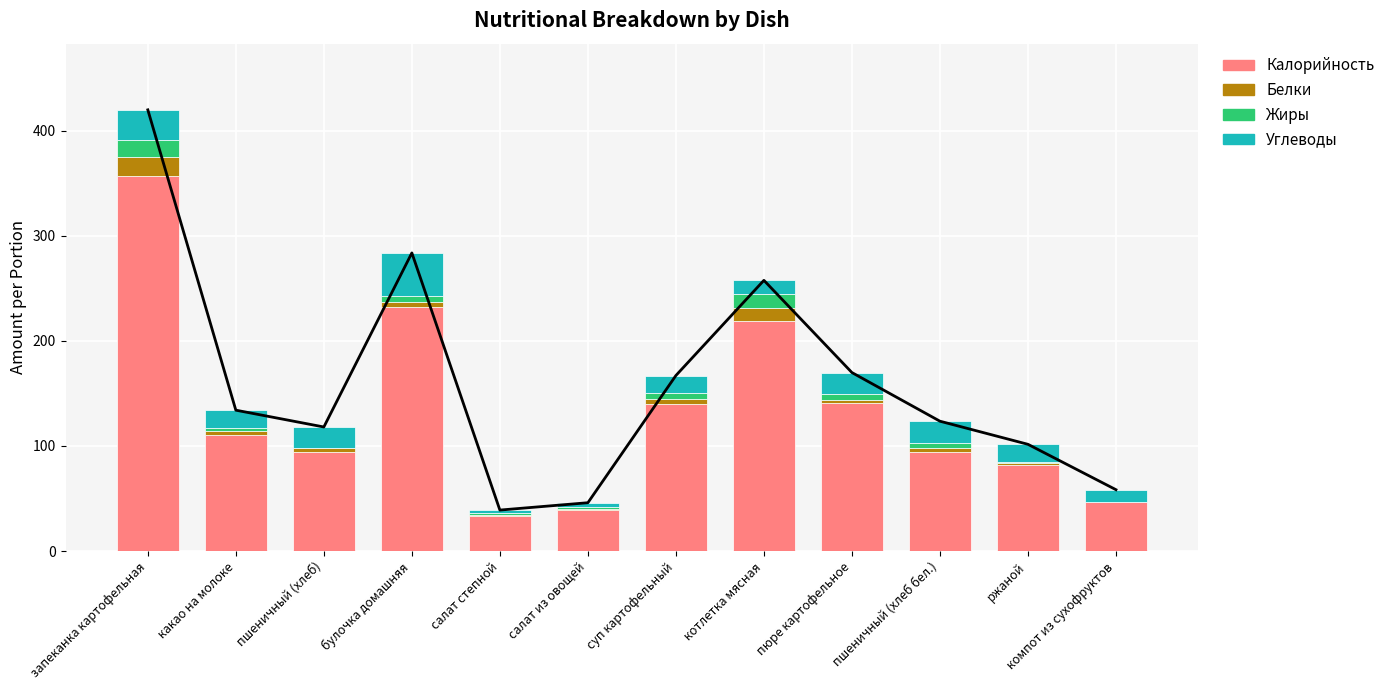

At which category is the sum across all series the highest?

запеканка картофельная